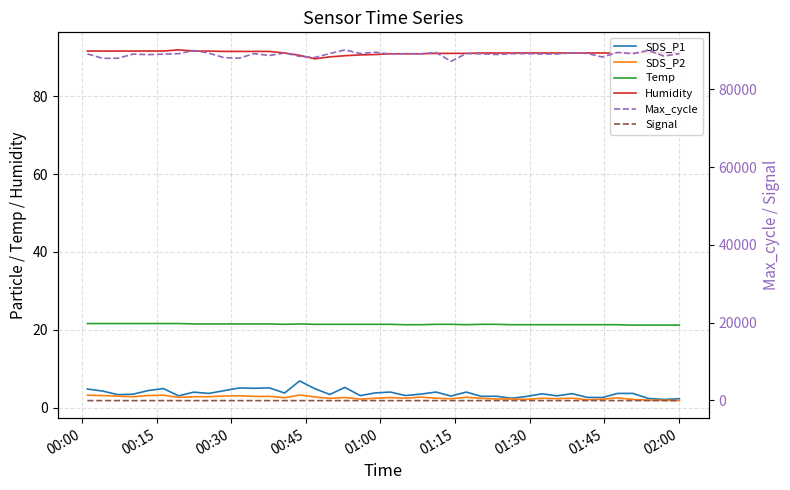

What is the maximum value shown in the chart?

90169.0